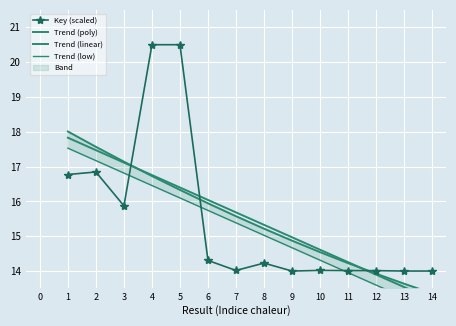

True or false: Key (scaled) has more than 2 points higher than both neighbors.

True